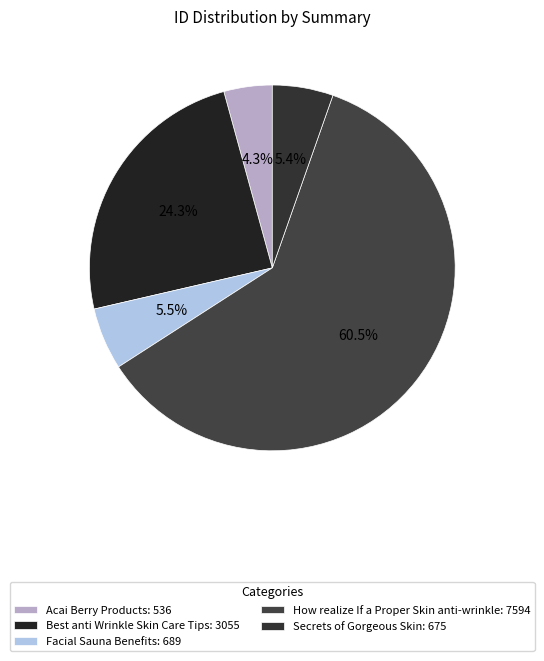

How many slices are in this pie chart?

5